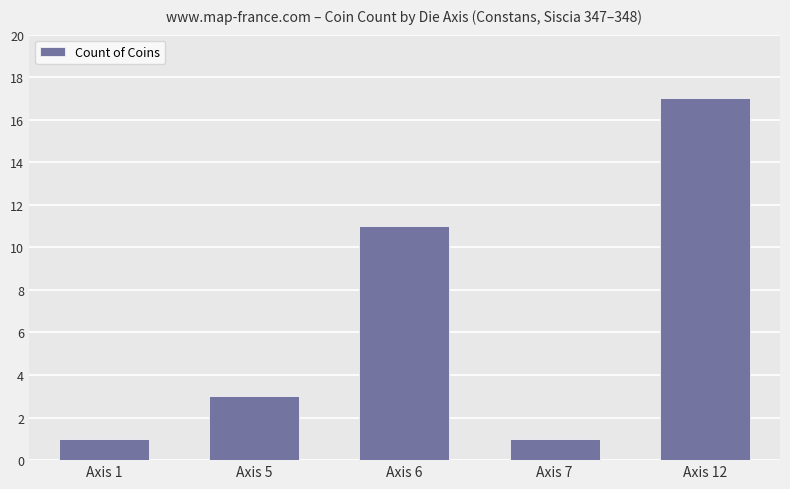

Reading right to left, extract all data points from this chart.

17	1	11	3	1